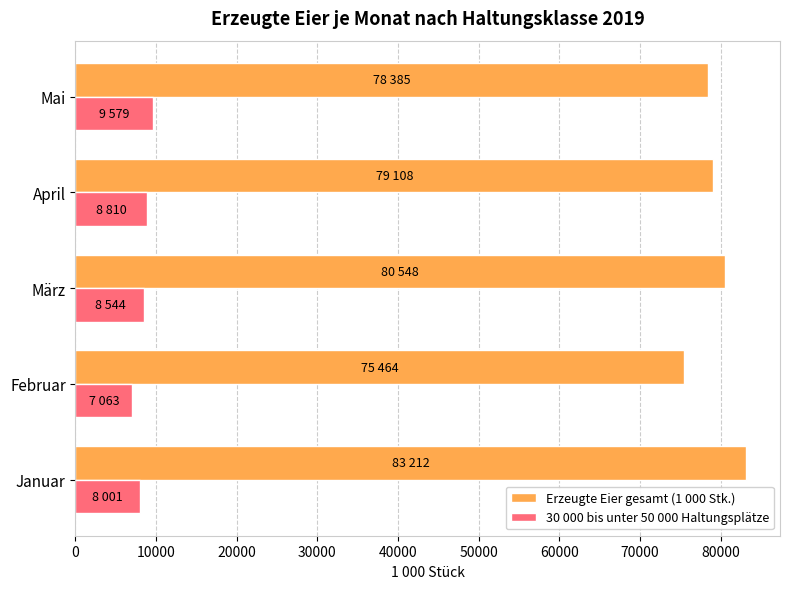

What is the maximum value shown in the chart?

83212